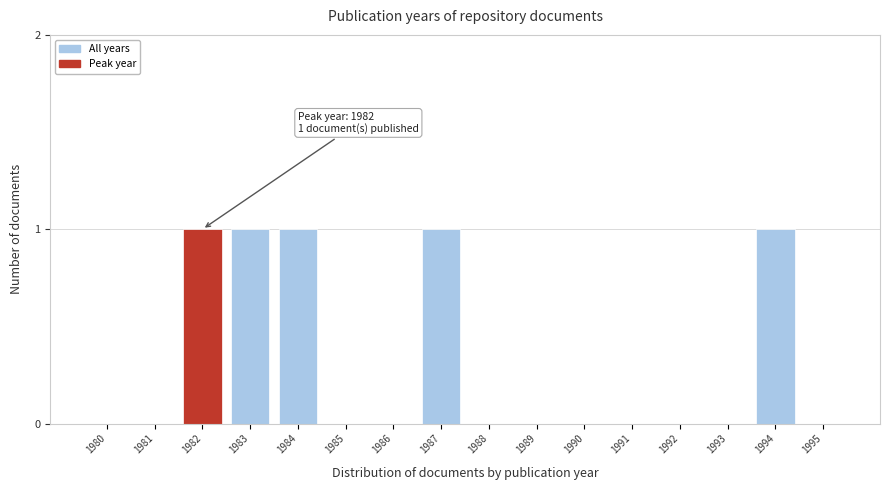

Reading right to left, transcribe all the data shown in this chart.

1995=0	1994=1	1993=0	1992=0	1991=0	1990=0	1989=0	1988=0	1987=1	1986=0	1985=0	1984=1	1983=1	1982=1	1981=0	1980=0